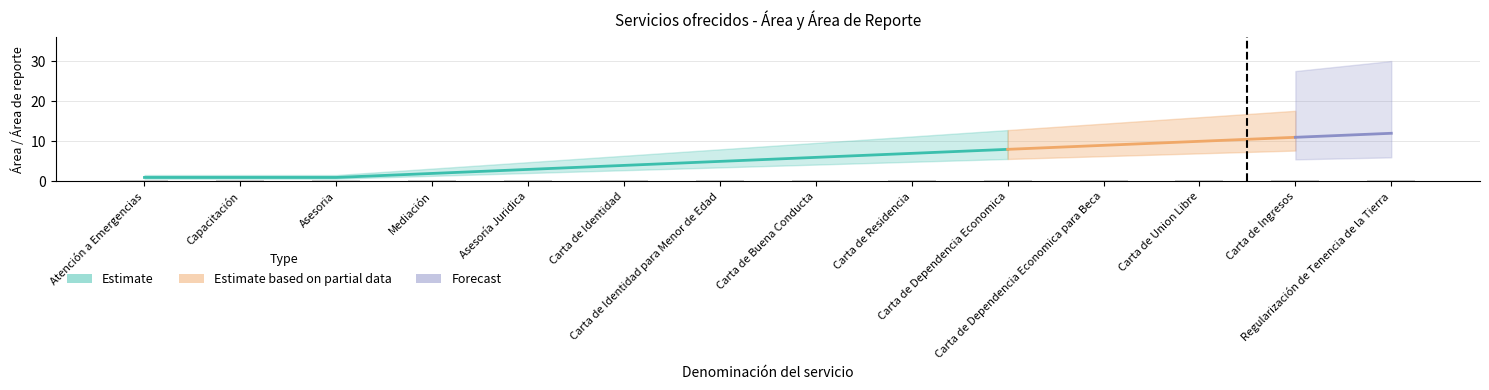

How many data points in col_12 are less than 6?

7